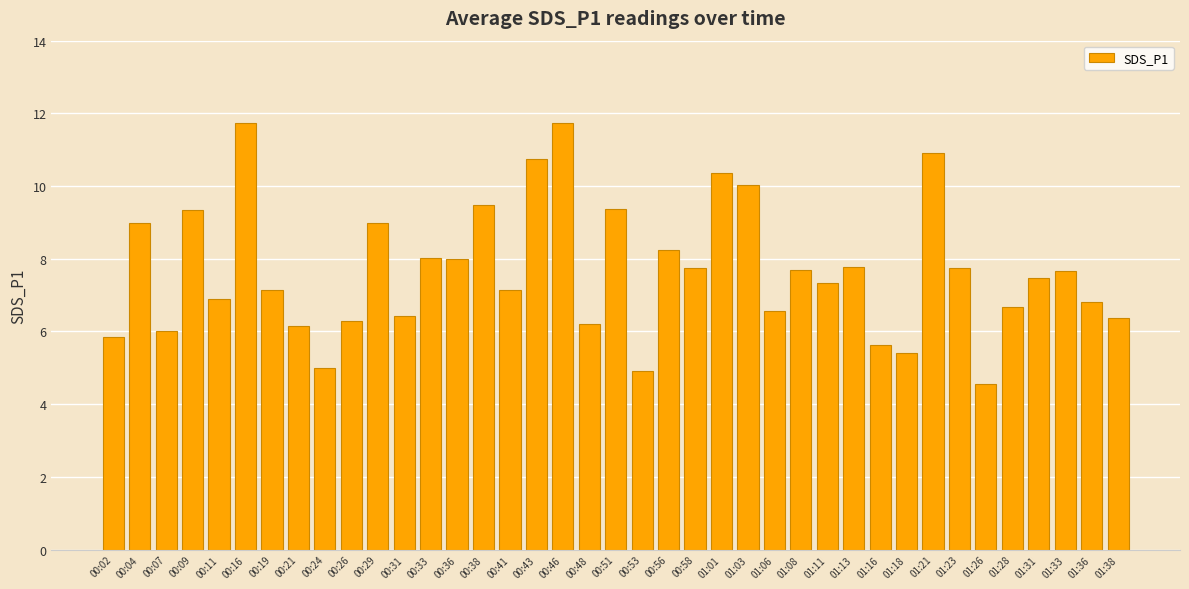

What value does the data have at 00:38?

9.5